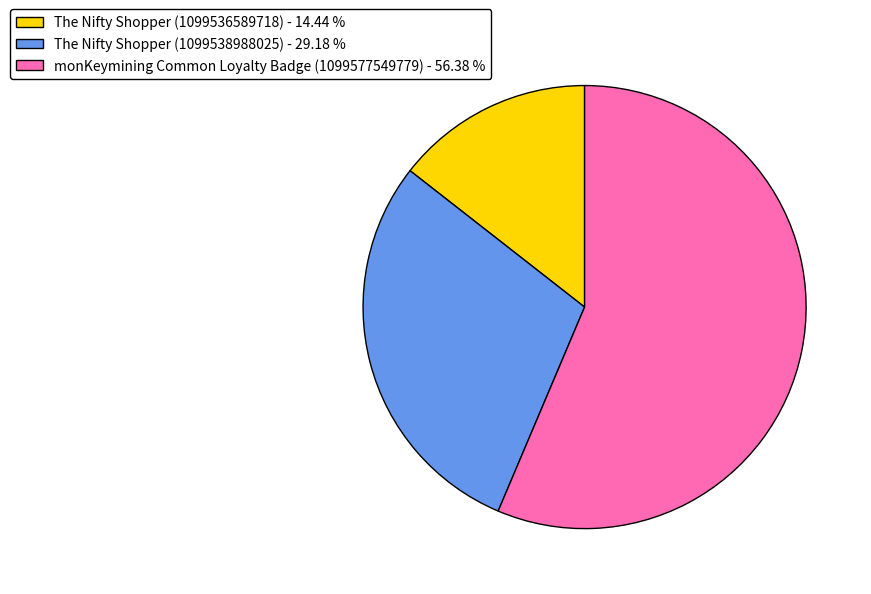

Between monKeymining Common Loyalty Badge (1099577549779) - 56.38 % and The Nifty Shopper (1099538988025) - 29.18 %, which is larger?

monKeymining Common Loyalty Badge (1099577549779) - 56.38 %